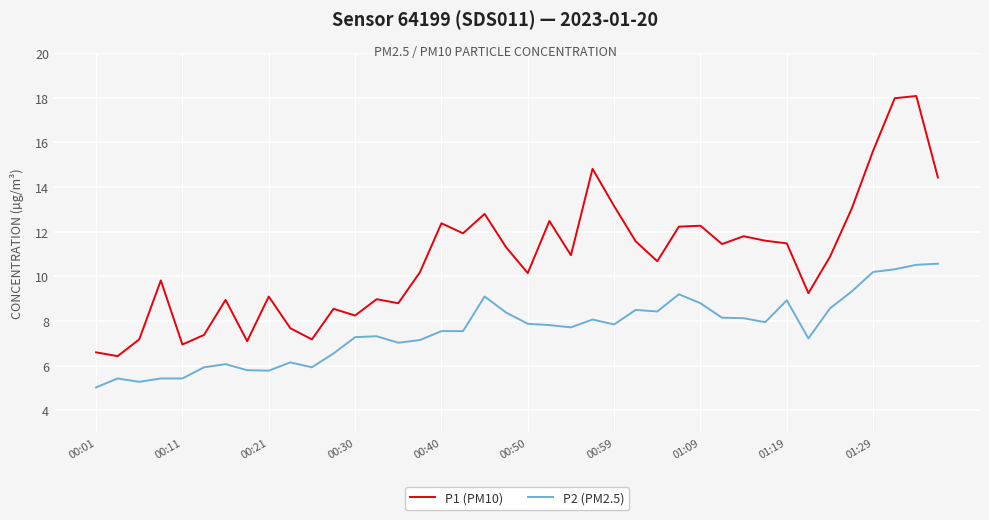

List the series in order of their overall mean, highest first.

P1 (PM10), P2 (PM2.5)